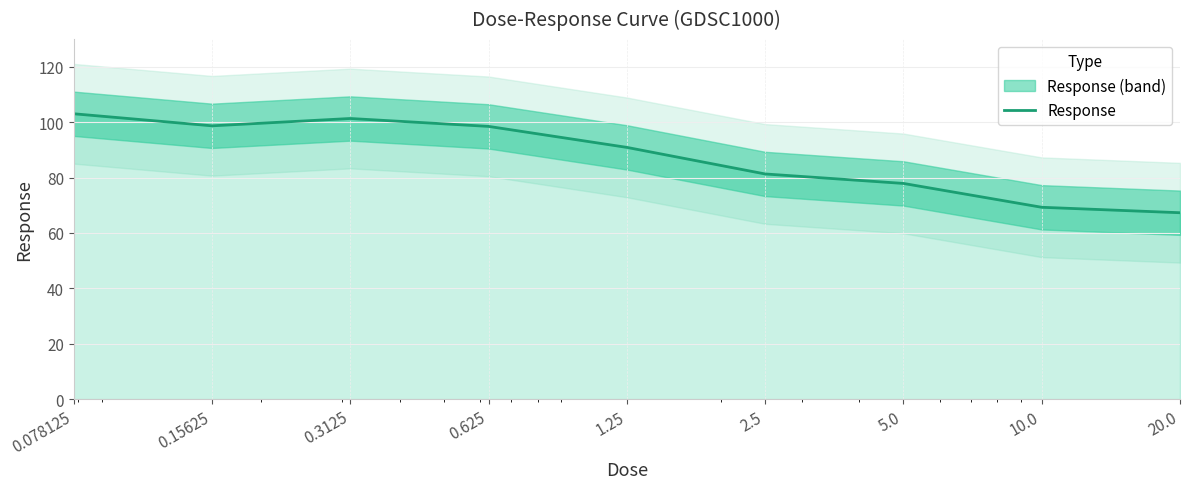

What is the change in value from 5.0 to 20.0?

-10.6